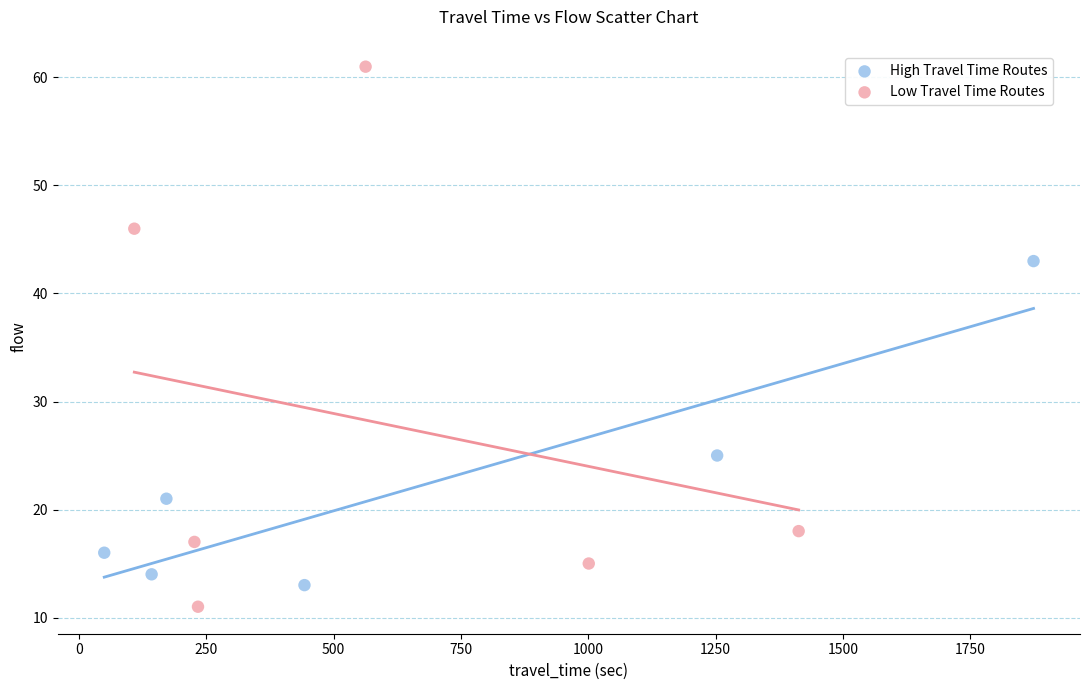

What are all the series names shown in the legend?

High Travel Time Routes, Low Travel Time Routes